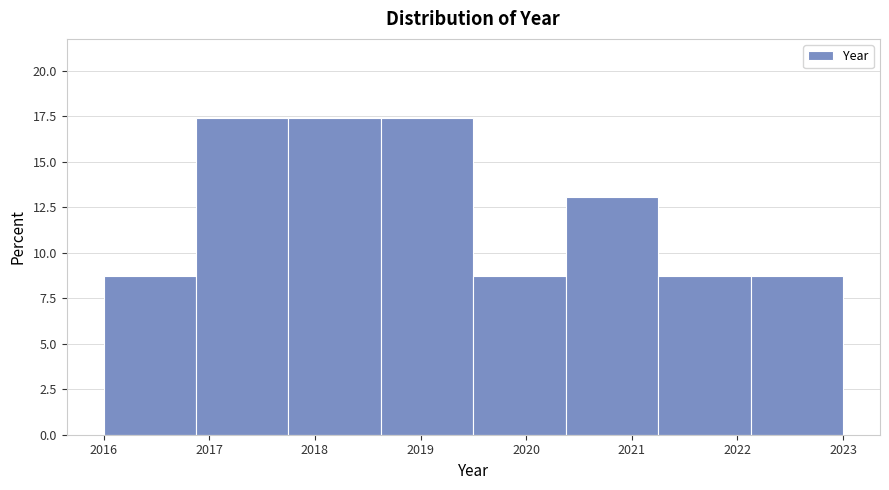

Reading left to right, list every bar in this chart as the range it spans on the x-axis followed by its height. Neither the bar edges nor the heights are printed on the chart, so give them approximately, as read against the axes.

2016.0 to 2016.9: 8.5
2016.9 to 2017.8: 17.5
2017.8 to 2018.6: 17.5
2018.6 to 2019.5: 17.5
2019.5 to 2020.4: 8.5
2020.4 to 2021.3: 13.0
2021.3 to 2022.1: 8.5
2022.1 to 2023.0: 8.5